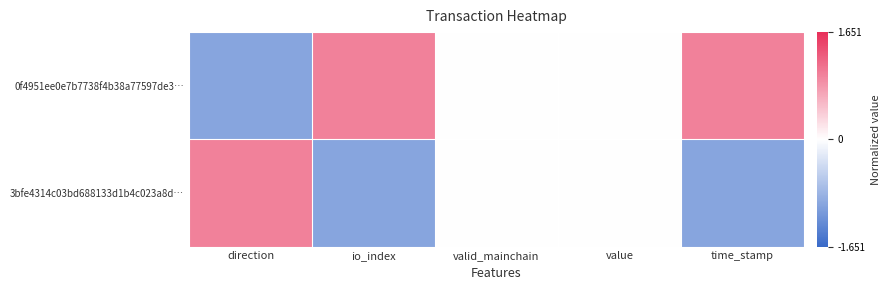

Rank the series by their maximum value, from lowest to highest.

0f4951ee0e7b7738f4b38a77597de3…, 3bfe4314c03bd688133d1b4c023a8d…